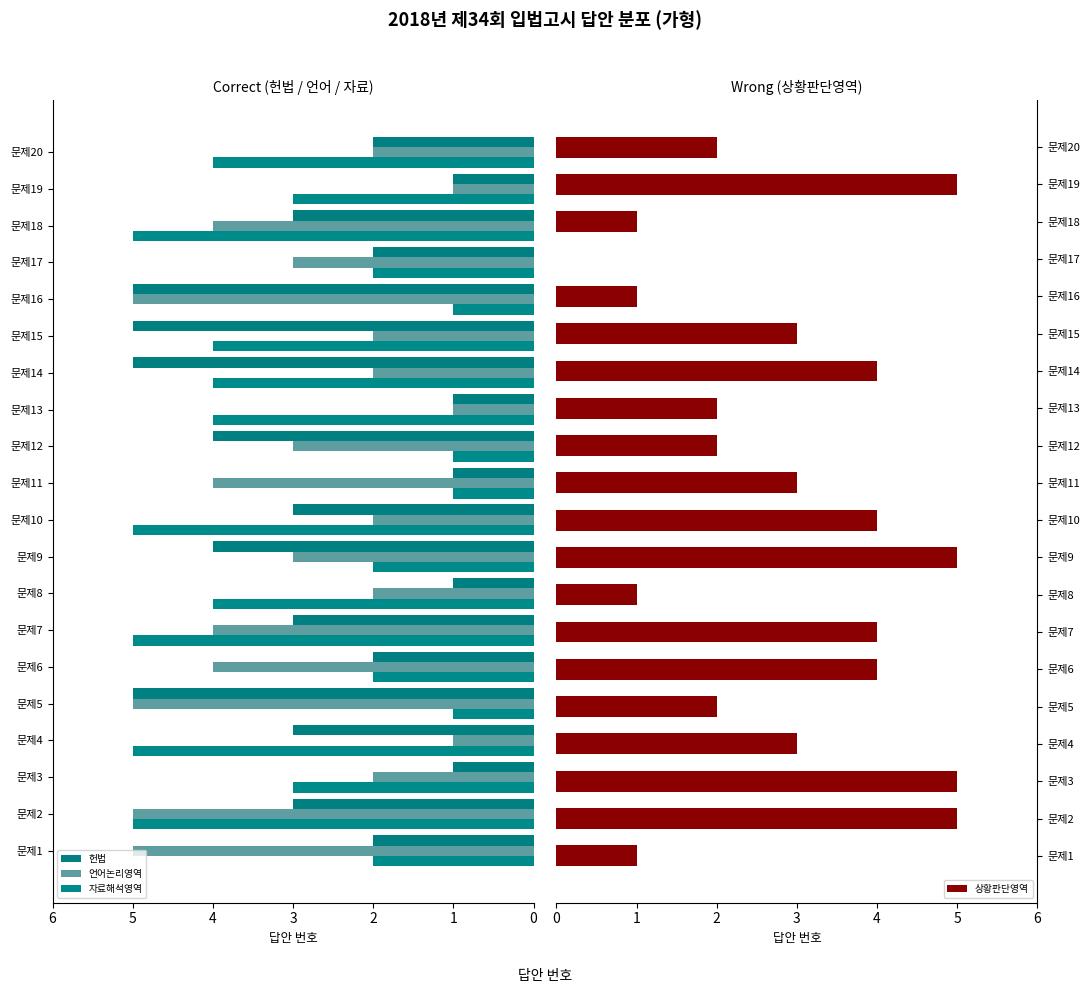

What is the sum of all 상황판단영역 values?

57